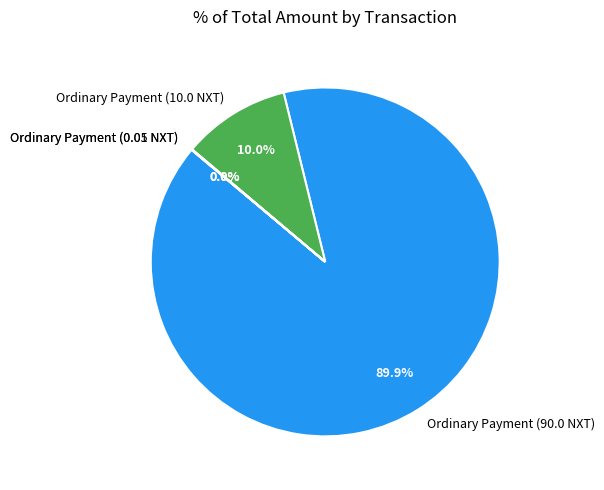

What percentage is NOT represented by Ordinary Payment (10.0 NXT)?

90.0%